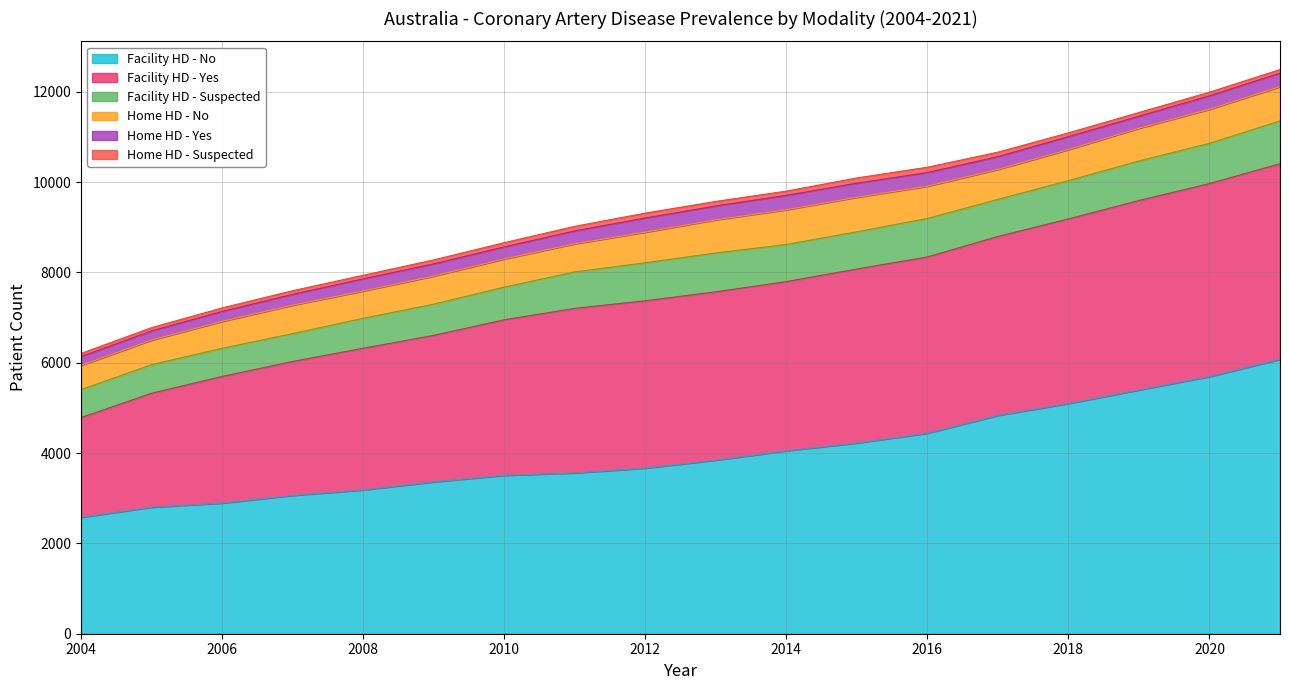

Is it true that Facility HD - Suspected equals 370 at 2005?

False